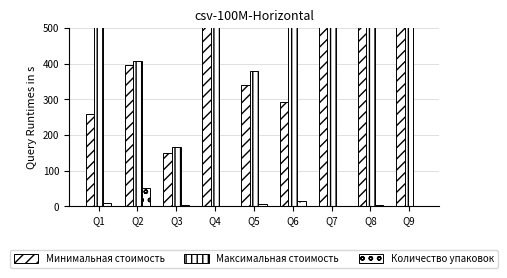

What is the sum of the Максимальная стоимость values at Q4 and Q1?

2206.0